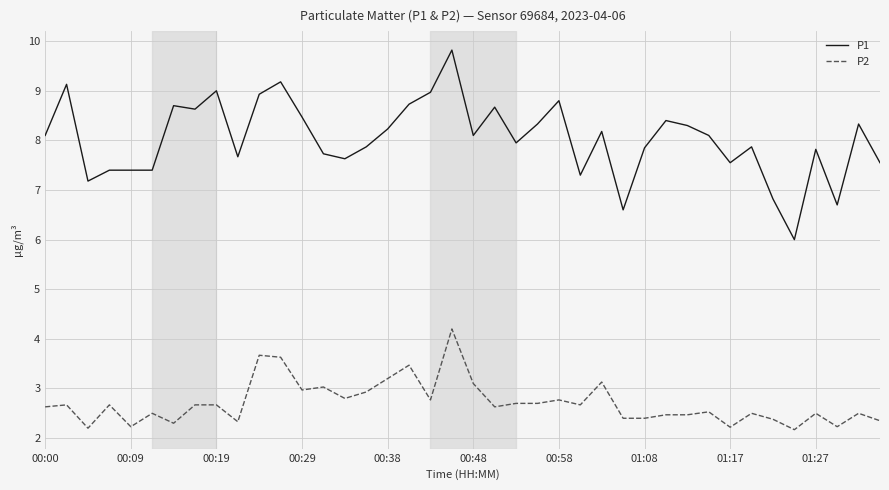

What is the difference between the maximum and minimum values in the P1 series?

3.8